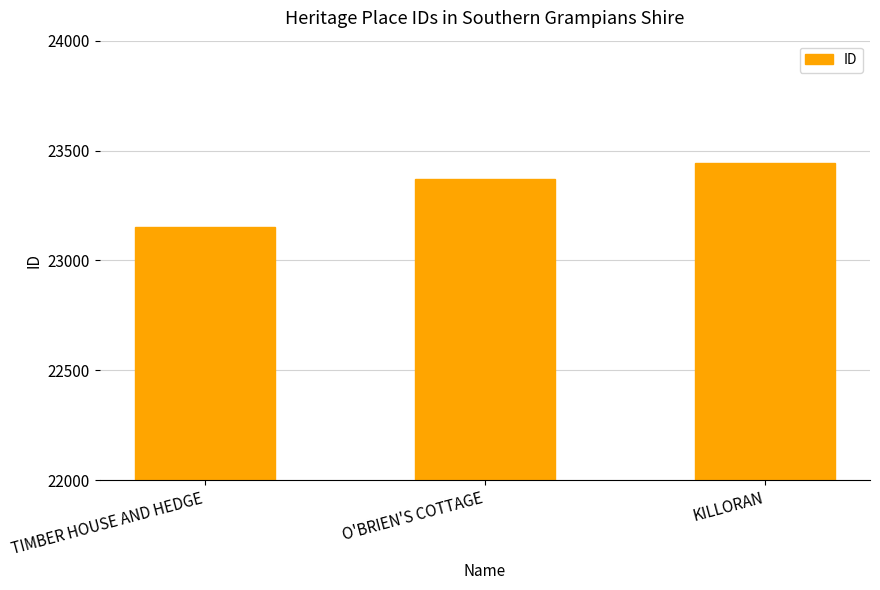

How many values are below 23371?

1